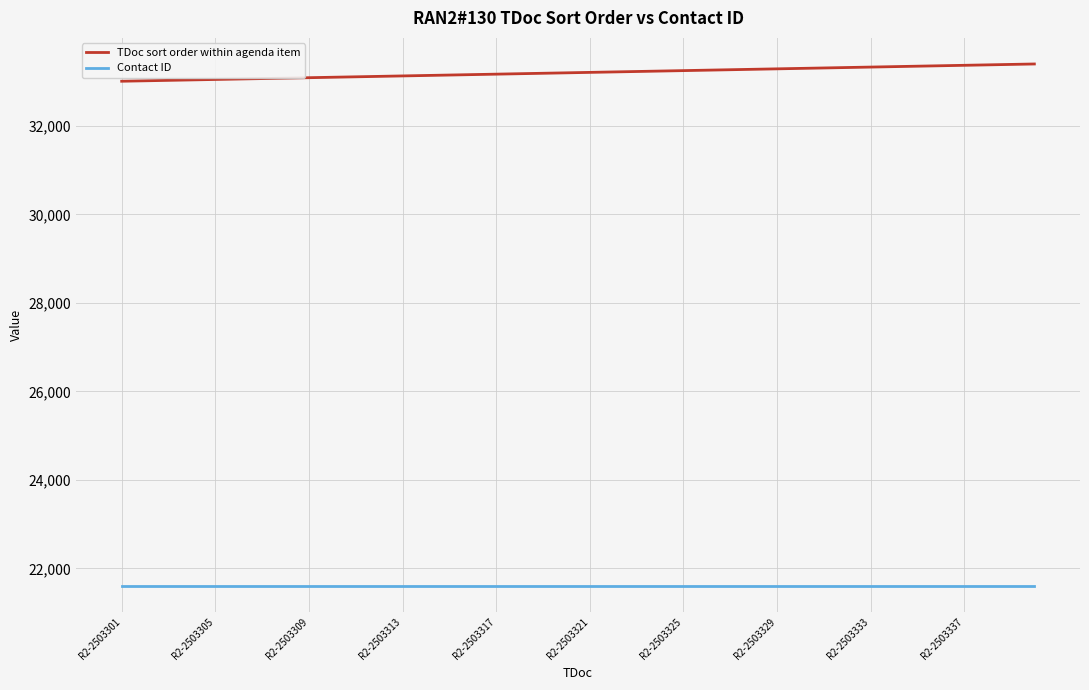

True or false: TDoc sort order within agenda item and Contact ID cross at least once.

False